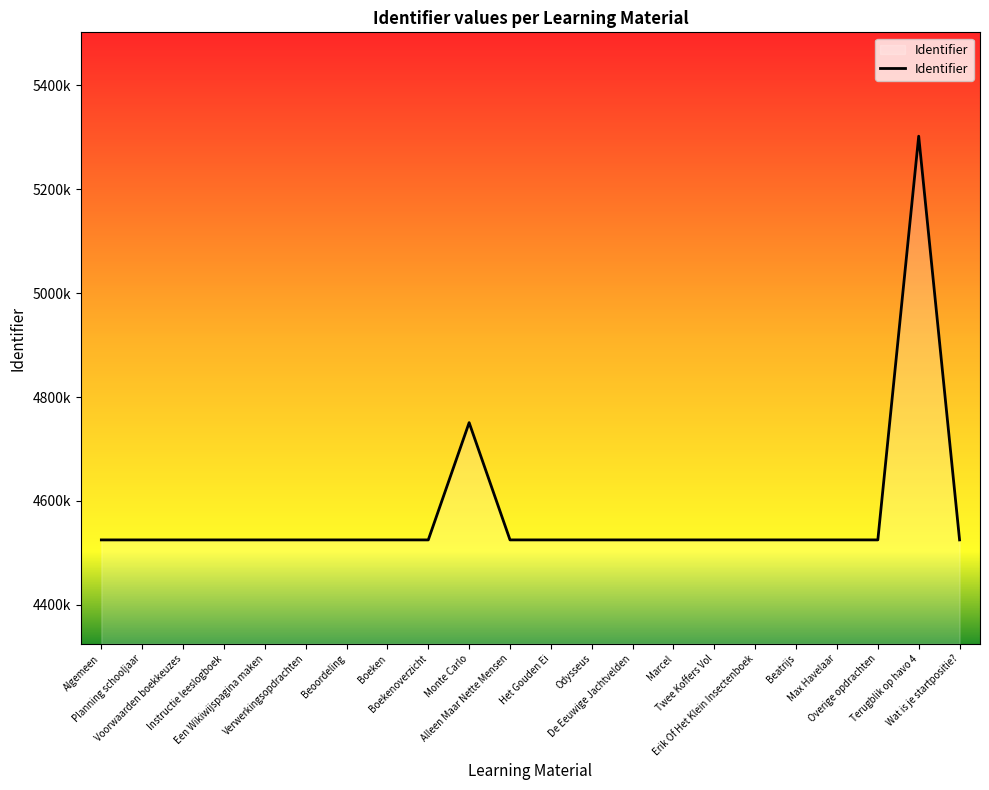

List the labels in order of value, largest first.

Terugblik op havo 4, Monte Carlo, Wat is je startpositie?, Overige opdrachten, Max Havelaar, Beatrijs, Erik Of Het Klein Insectenboek, Twee Koffers Vol, Marcel, De Eeuwige Jachtvelden, Odysseus, Het Gouden Ei, Alleen Maar Nette Mensen, Boekenoverzicht, Boeken, Beoordeling, Verwerkingsopdrachten, Een Wikiwijspagina maken, Instructie leeslogboek, Voorwaarden boekkeuzes, Planning schooljaar, Algemeen